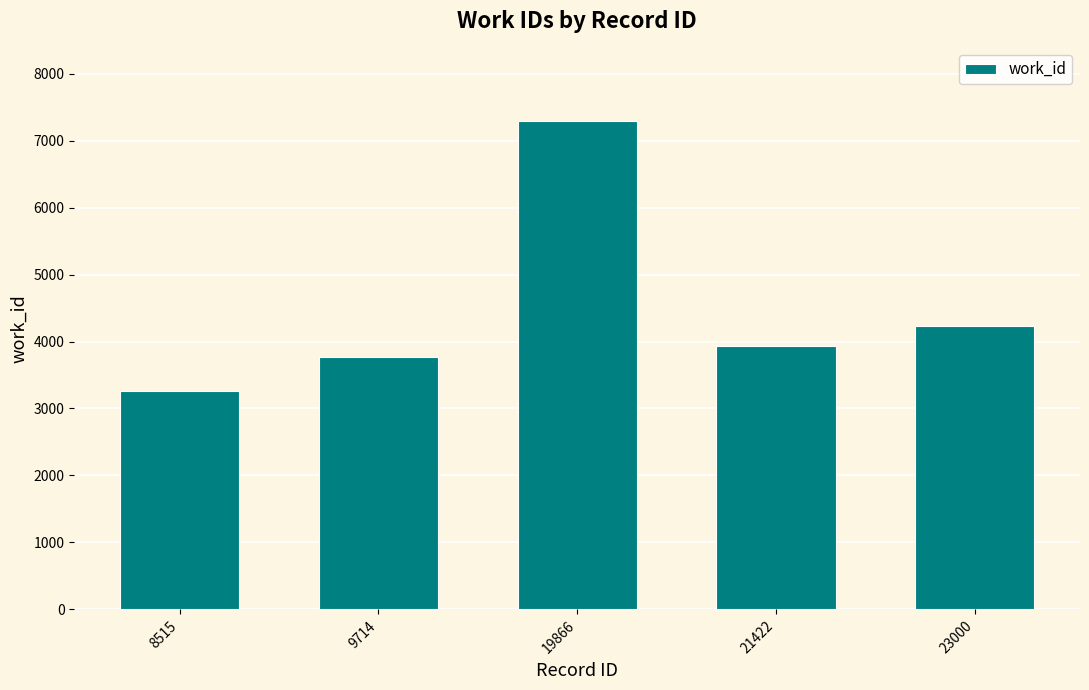

Which category has the lowest value across all series?

8515